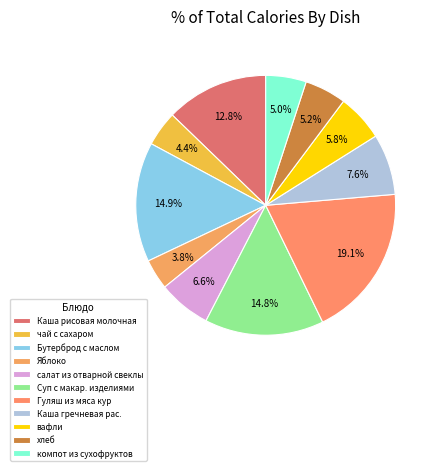

To the nearest percent, what is the difference between the largest and smallest slice percentages?

15%